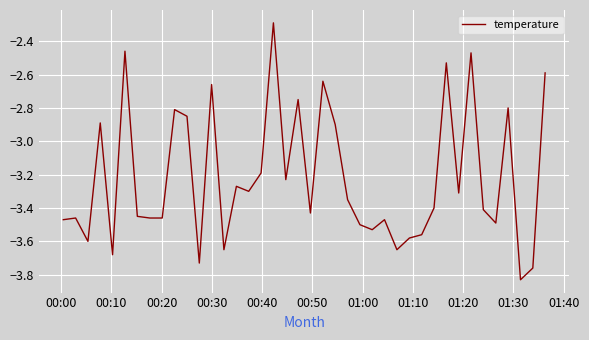

What is the greatest value displayed?

-2.3